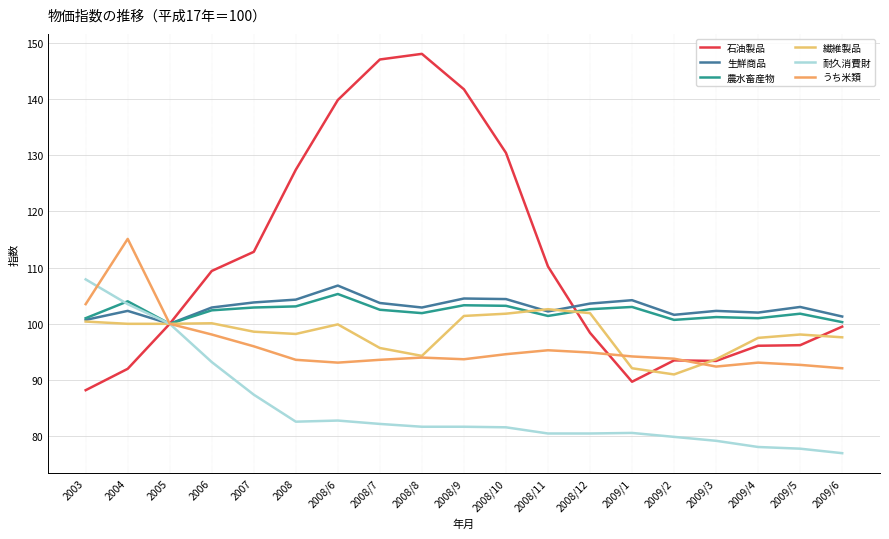

What is the average value of the 生鮮商品 series?

103.0